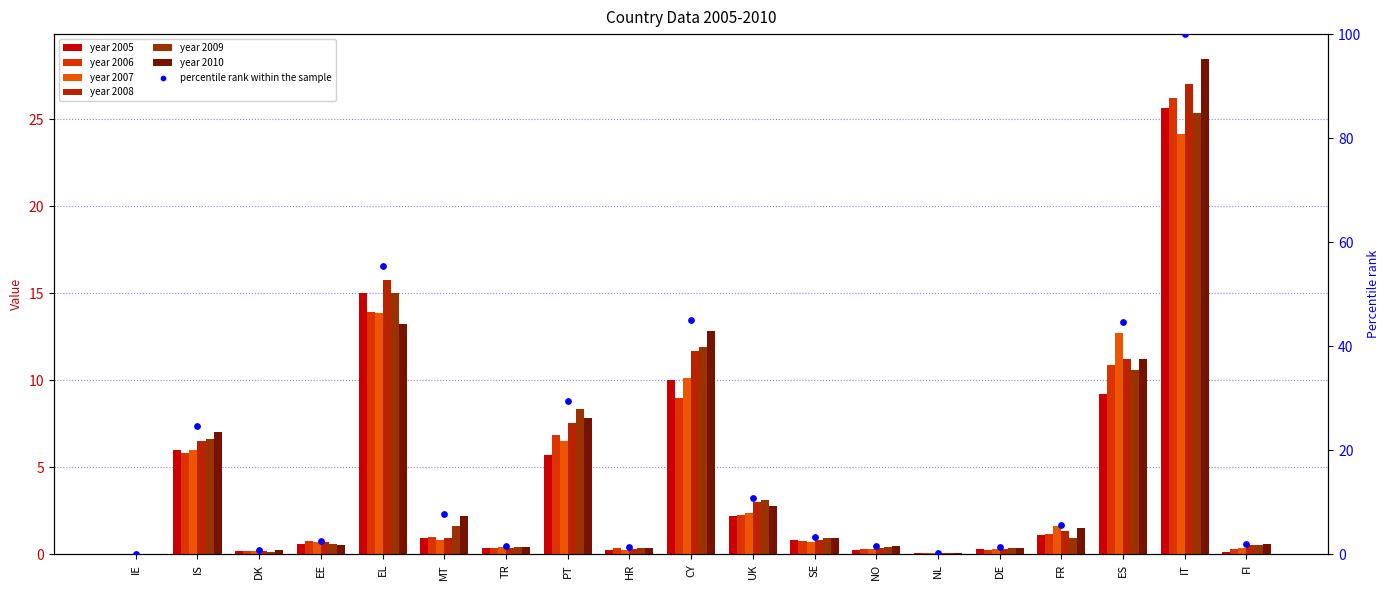

Between PT and SE, which is larger?

PT